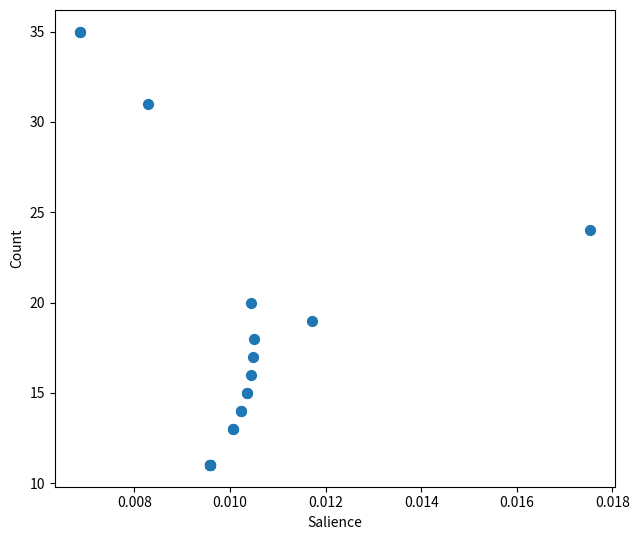

What Y value in the scatter plot is closest to 23?

24